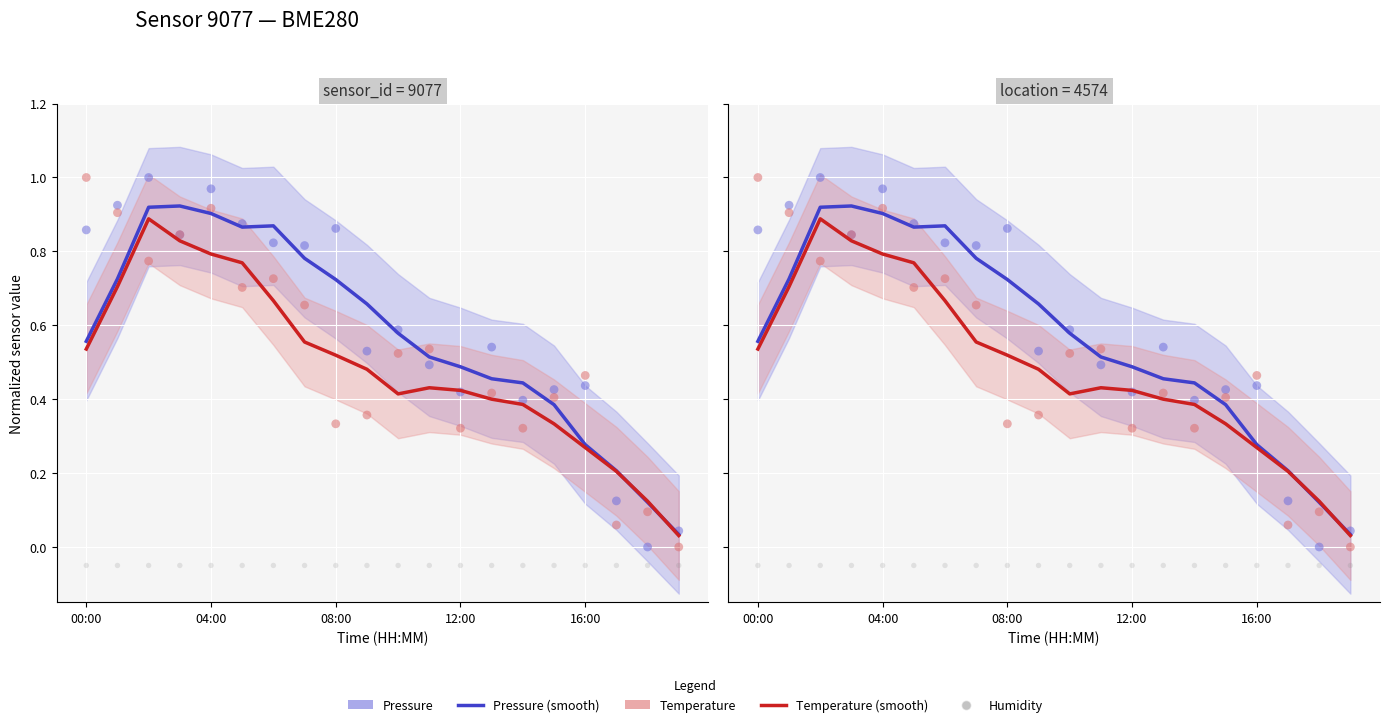

What are all the series names shown in the legend?

Pressure (smooth), Temperature (smooth), Pressure, Temperature, Humidity